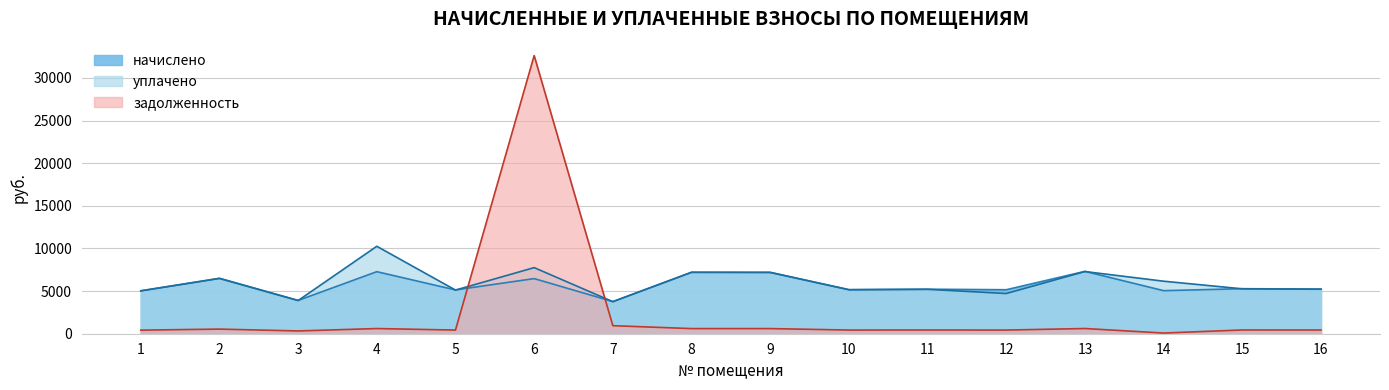

How many intersections are there between уплачено and задолженность?

2